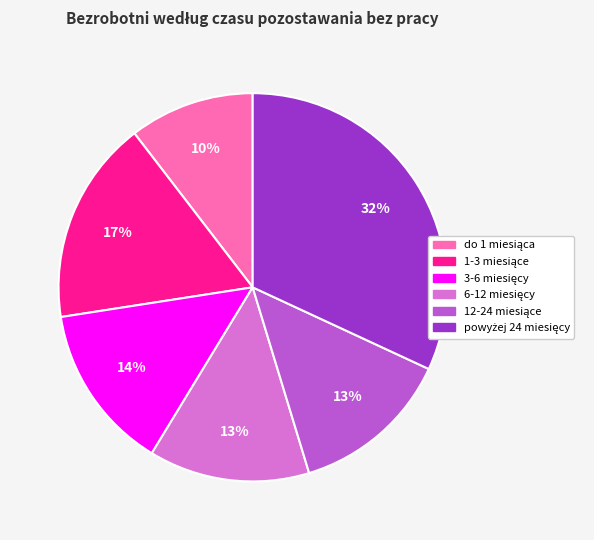

How many segments does this pie chart have?

6